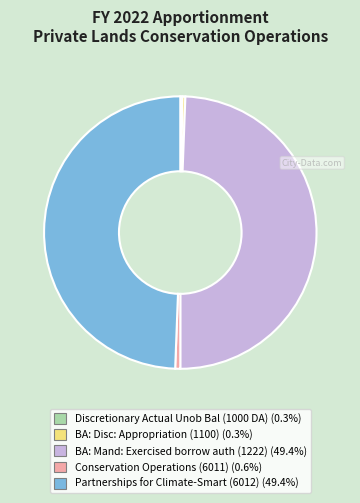

Approximately how many times larger is the value at Conservation Operations (6011) (0.6%) compared to BA: Disc: Appropriation (1100) (0.3%)?

1.7